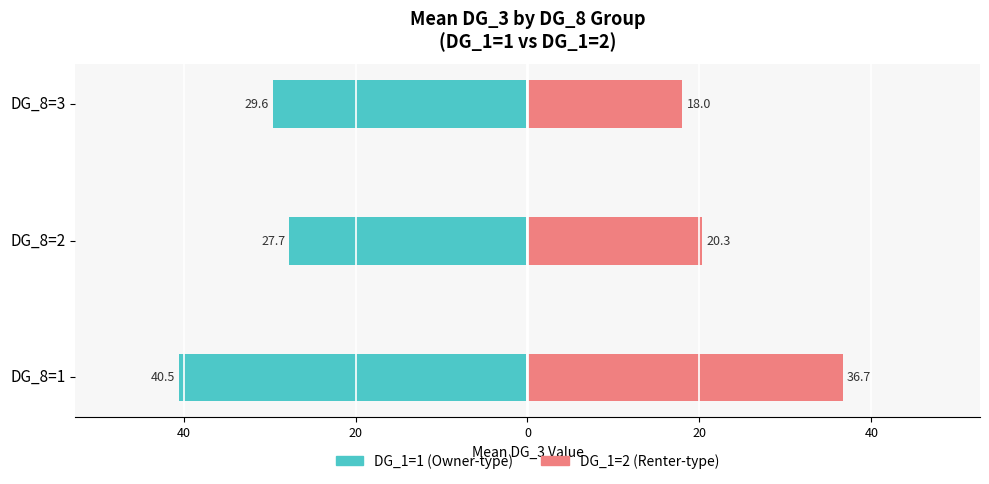

Reading left to right, transcribe all the data shown in this chart.

DG_1=1 (Owner-type): -40.5	-27.7	-29.6
DG_1=2 (Renter-type): 36.7	20.3	18.0